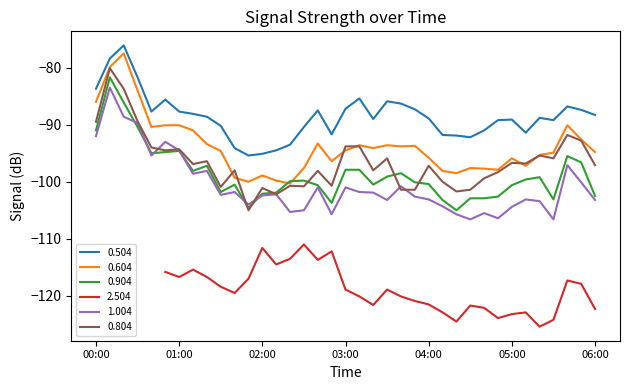

The 1.004 series shows -32.1 at 00:00. True or false?

False